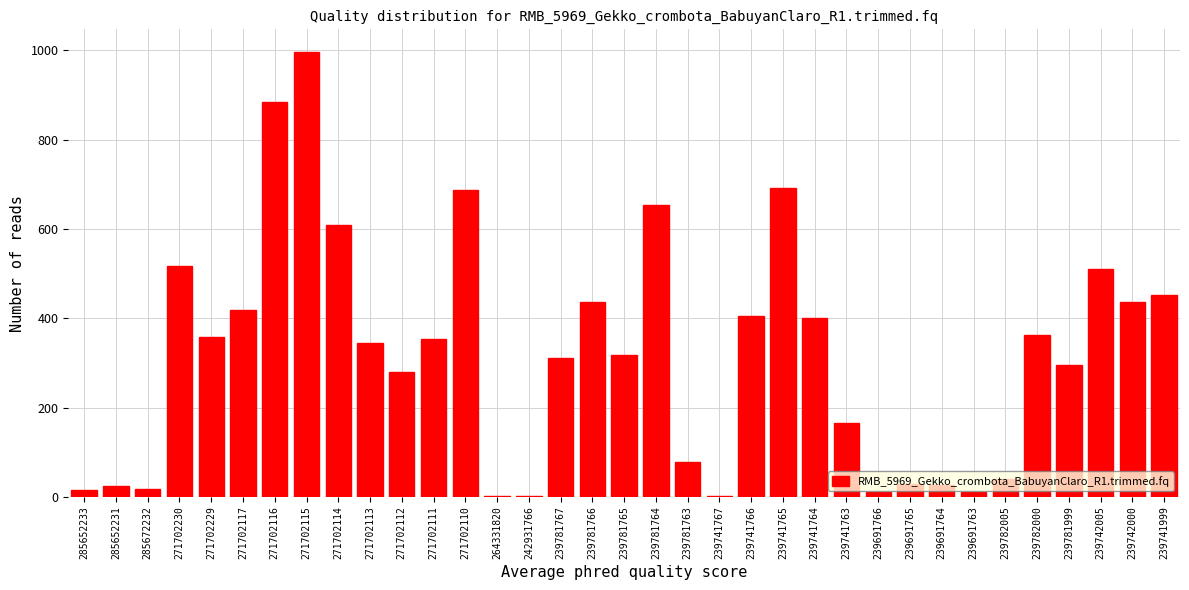

What value does the data have at 271702111?

354